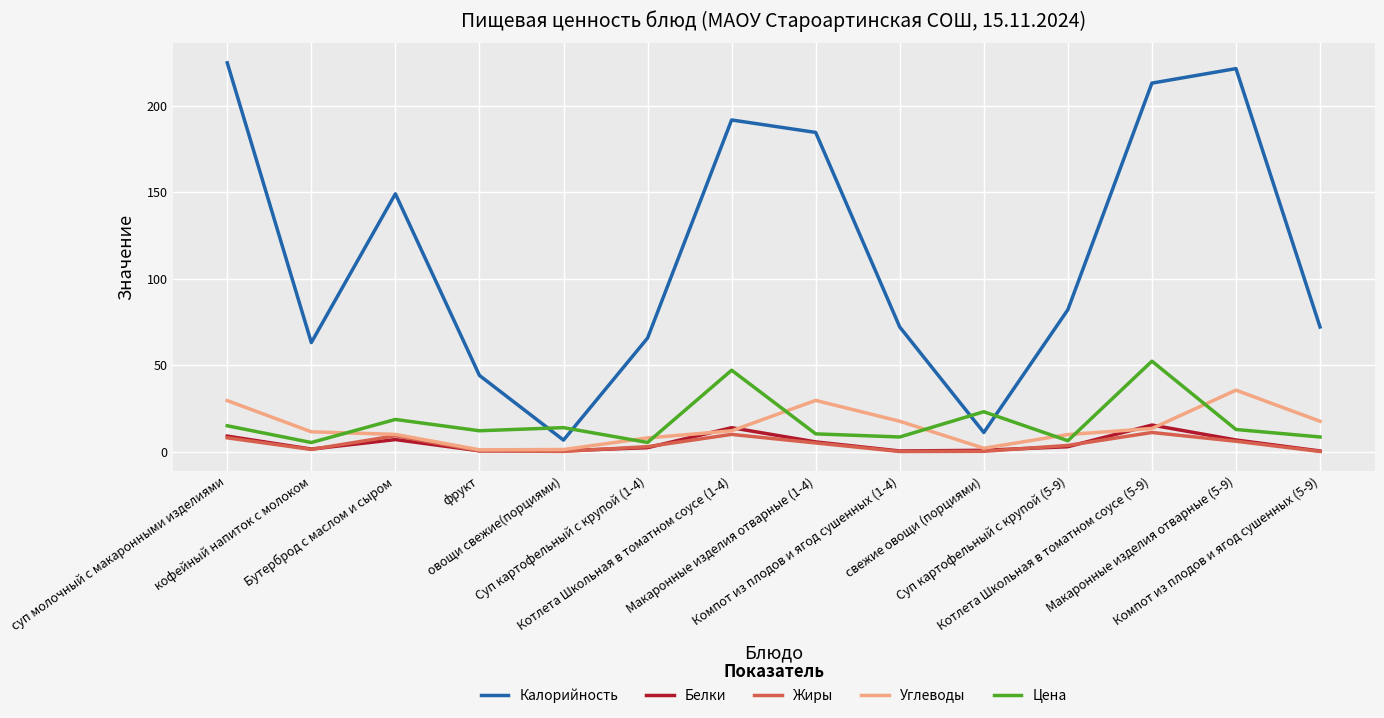

Is this an area chart (filled region under the line)?

No